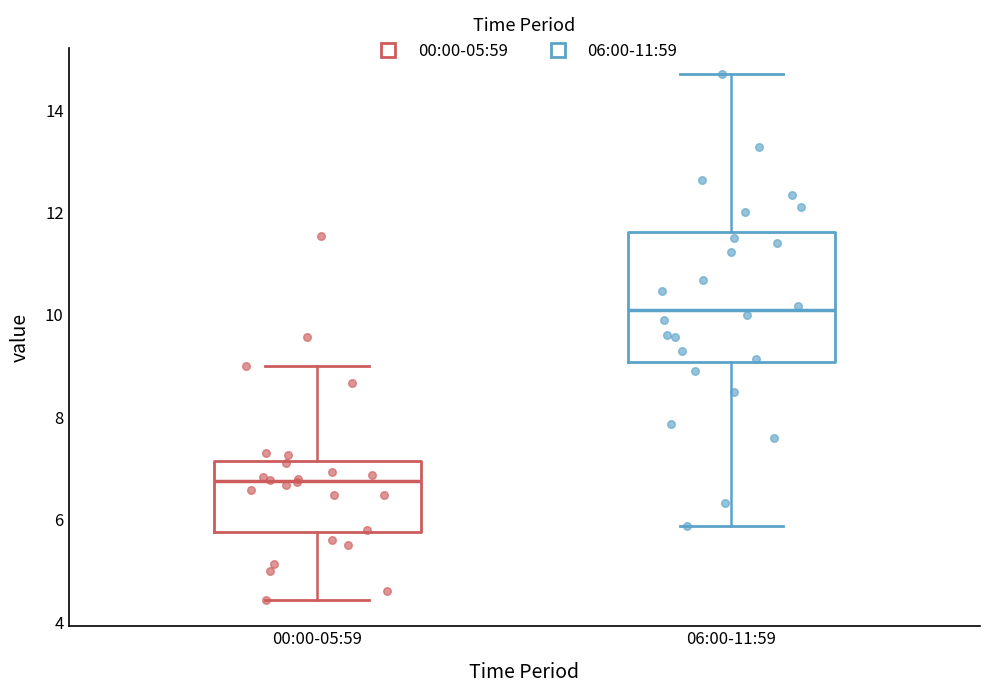

Where does the median line of the box for 06:00-11:59 sit on the y-axis? The values are not printed on the chart, so give them approximately, as read against the axis.

10.0